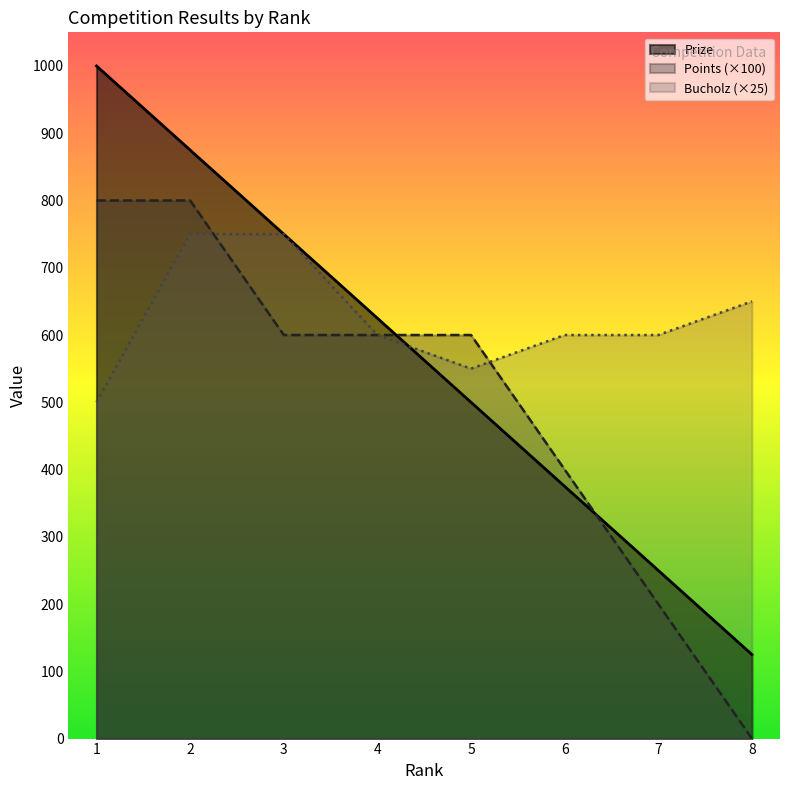

Rank the series by their maximum value, from highest to lowest.

Prize, Points (×100), Bucholz (×25)